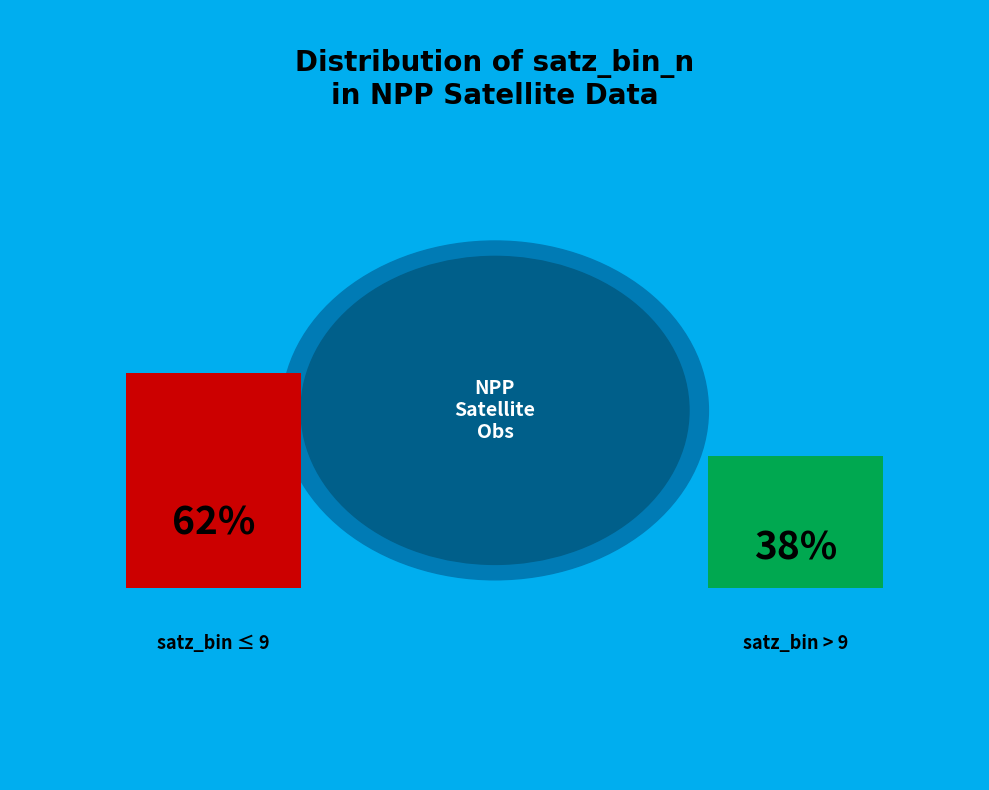

How many slices are in this pie chart?

3